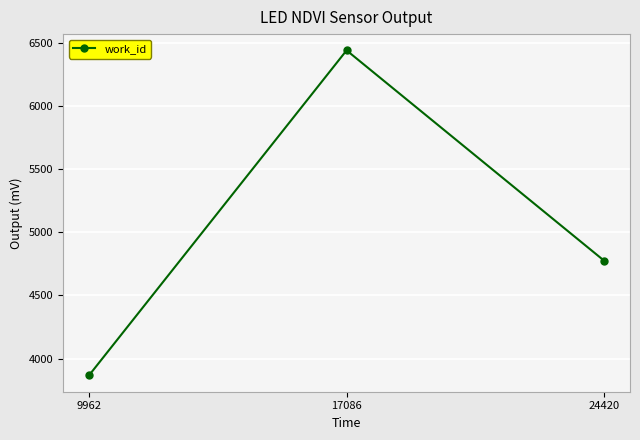

Reading left to right, list all the values displayed in this chart.

3866	6440	4774